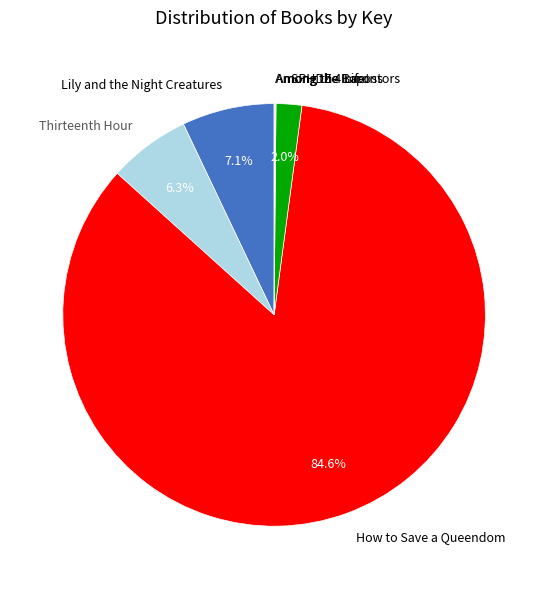

What is the largest slice in the pie chart?

How to Save a Queendom